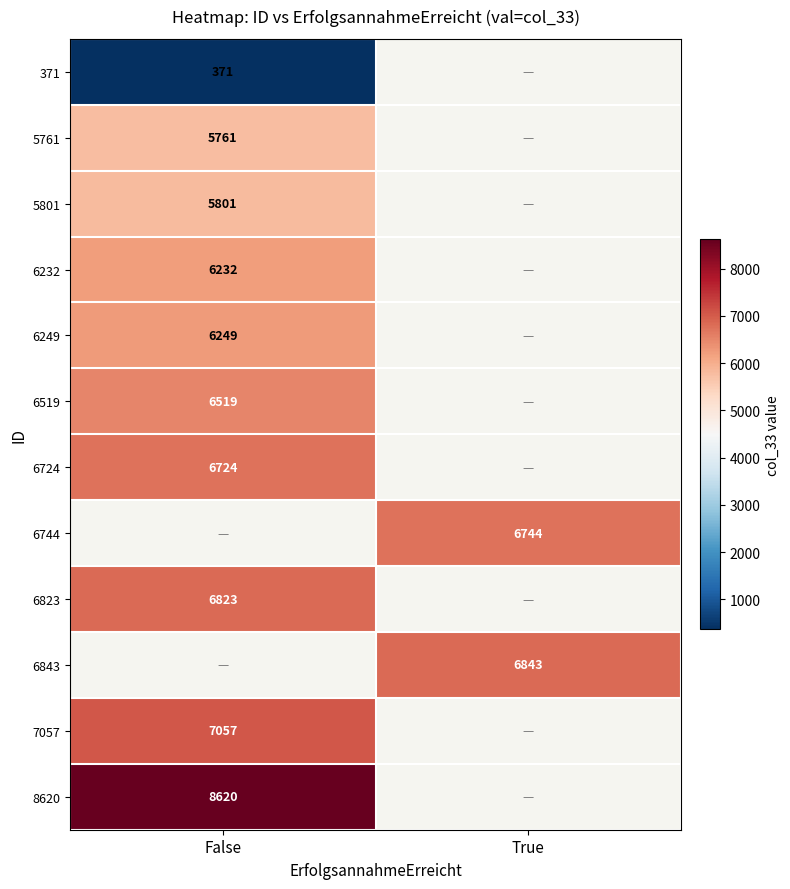

True or false: 371 has a value of 172 at False.

False